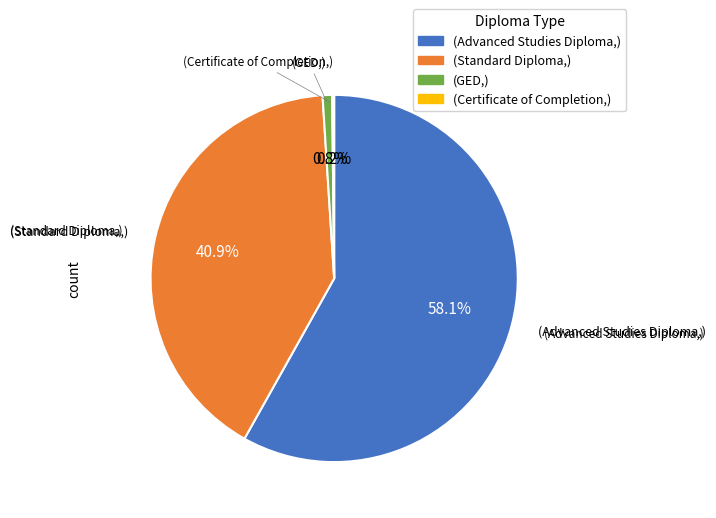

Is there any slice that represents more than half of the pie?

Yes